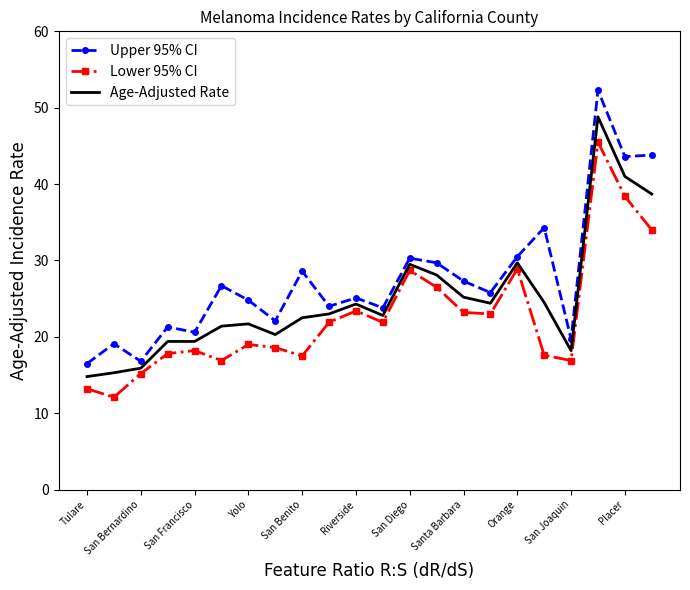

Which series has the largest total across all categories?

Upper 95% CI